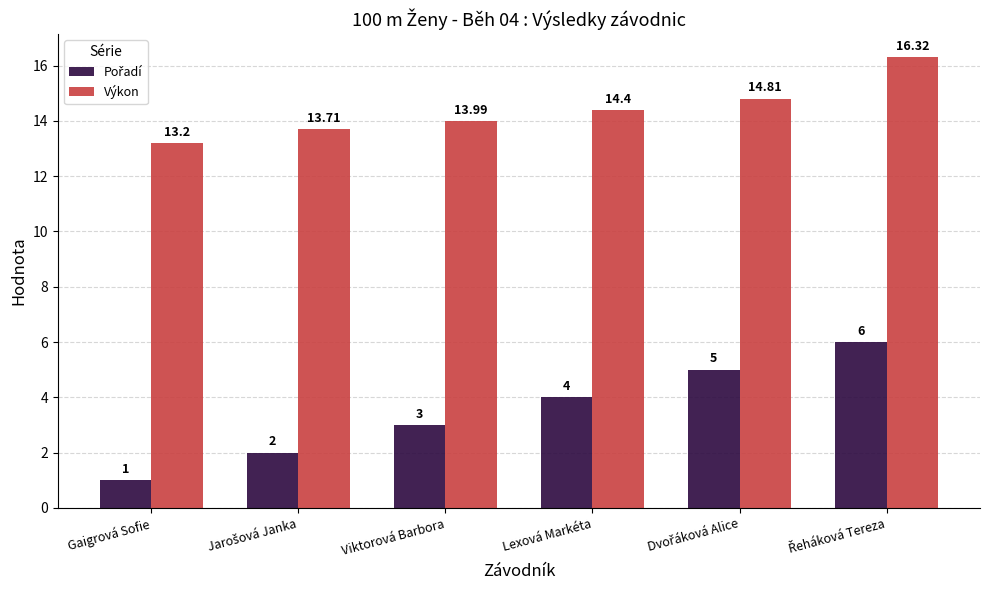

What is the label of the 4th bar from the left?

Lexová Markéta